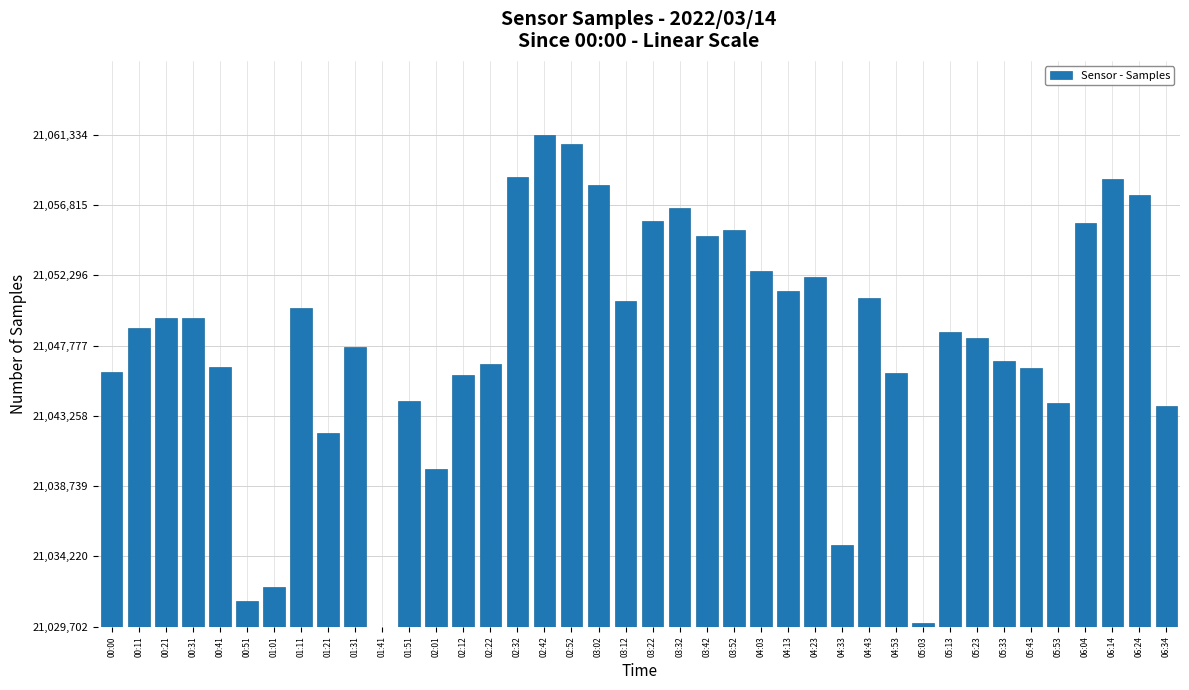

What is the difference between the maximum and minimum values?

31632